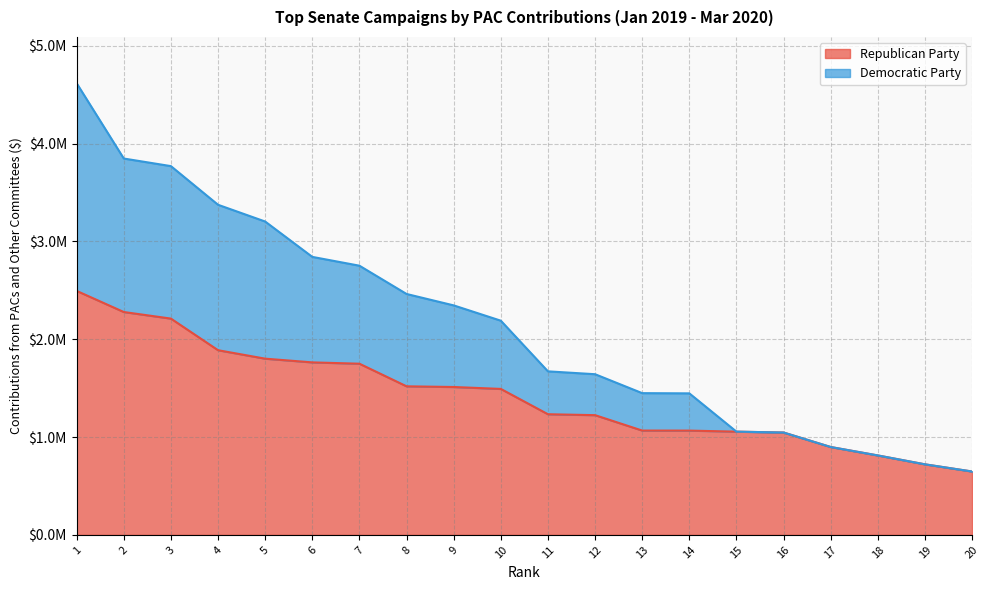

At how many categories does at least one series exceed 4151119?

1